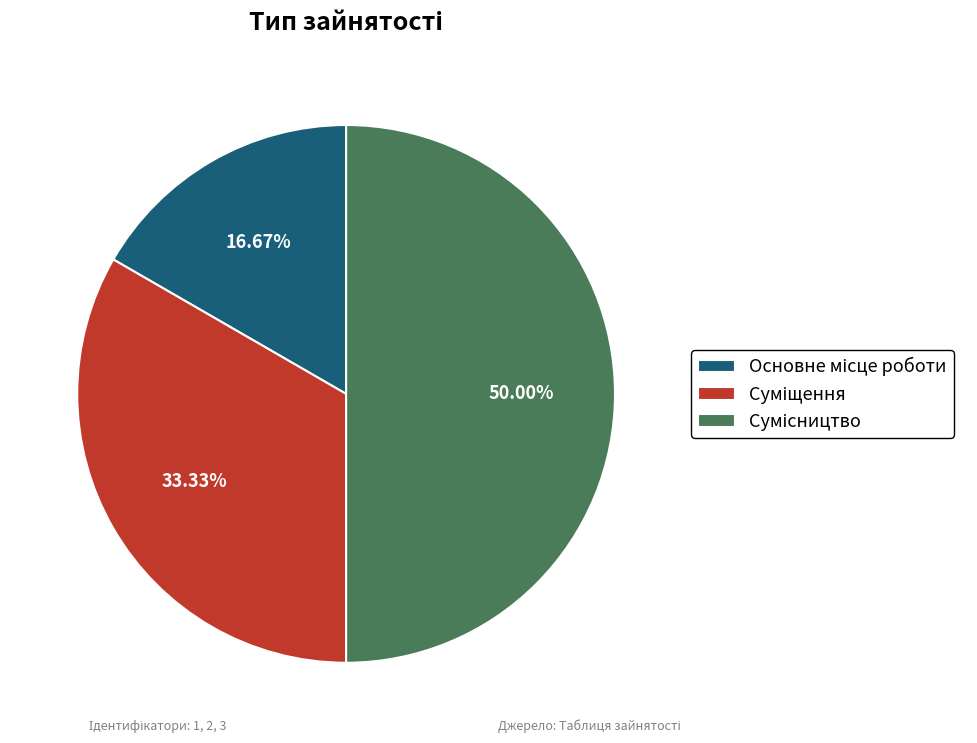

Is it true that Сумісництво is 39% of the pie?

False